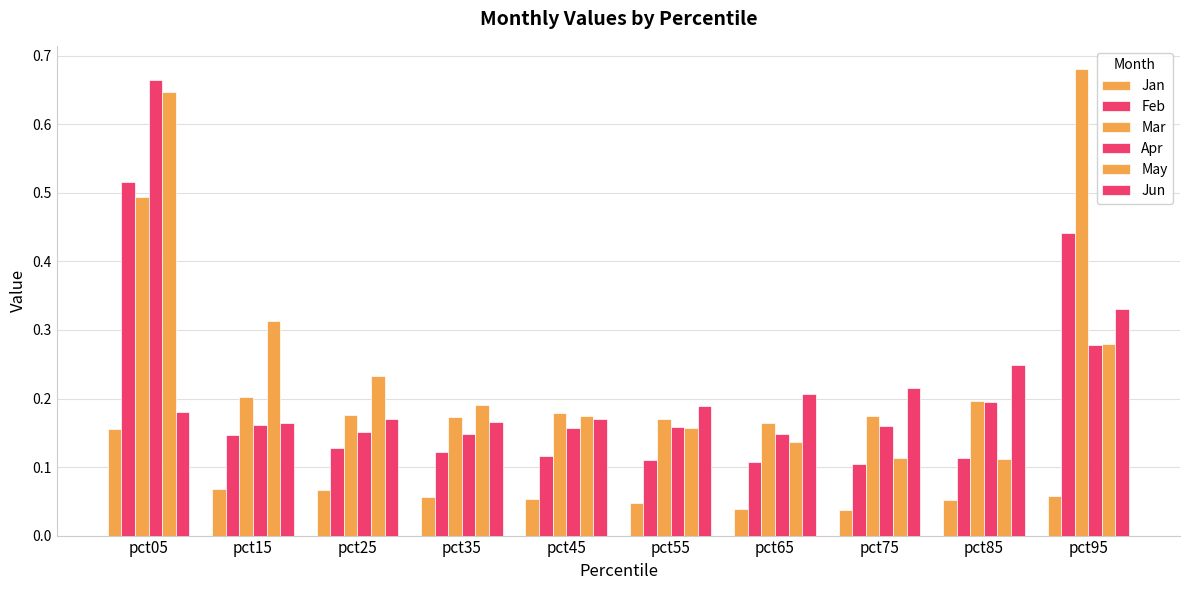

What is the average value of the May series?

0.2